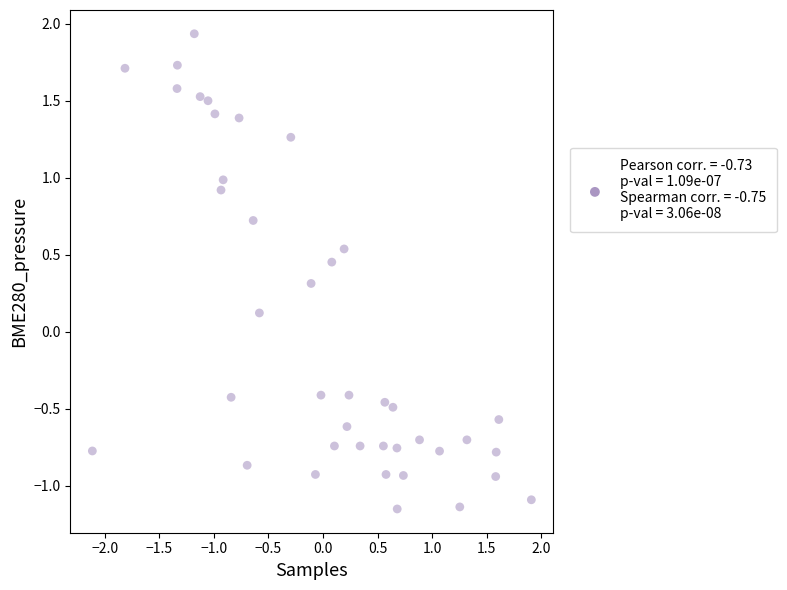

What is the range of Y values (max minus min)?

3.1